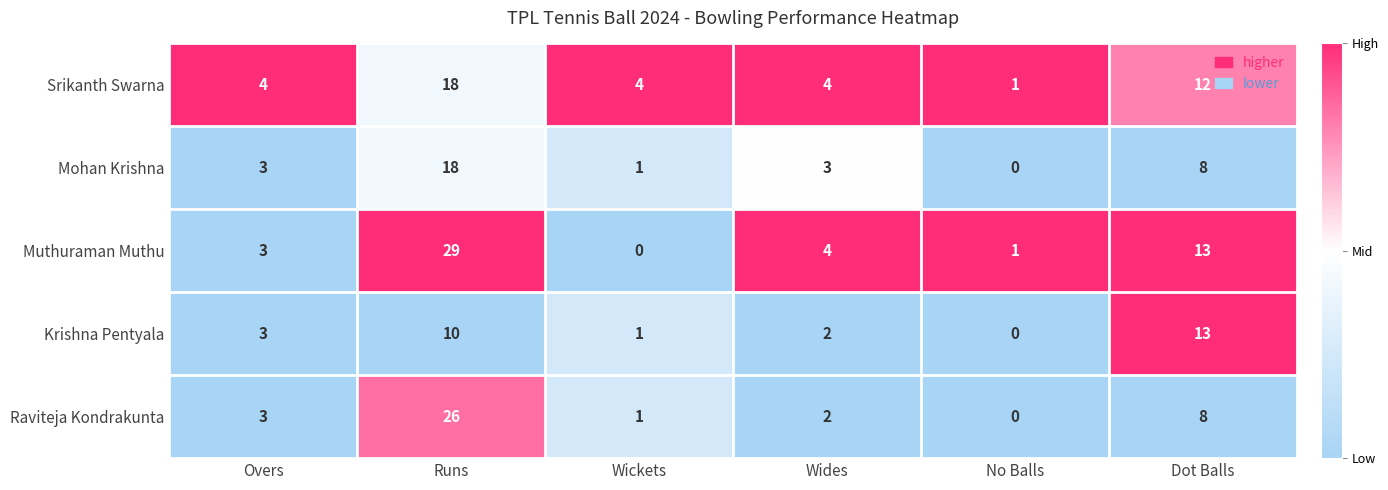

What is the greatest value displayed?

29